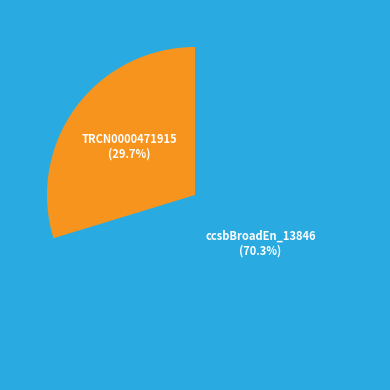

To the nearest percent, what is the difference between the largest and smallest slice percentages?

41%